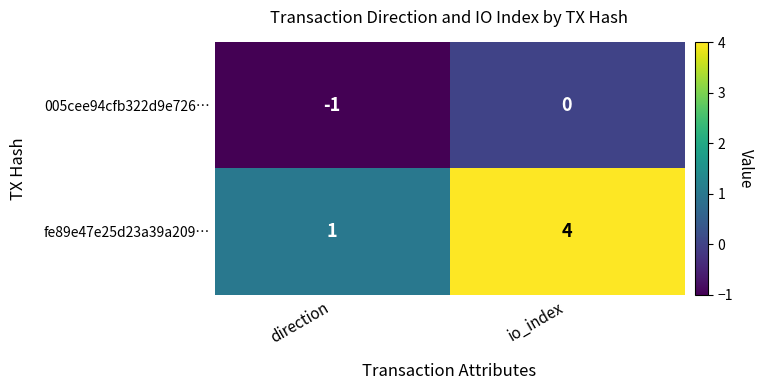

What is the difference between the fe89e47e25d23a39a209… values at direction and io_index?

3